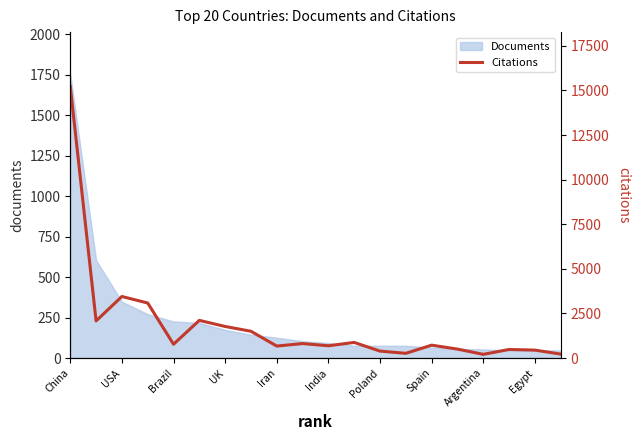

How many data points does each series have?

20